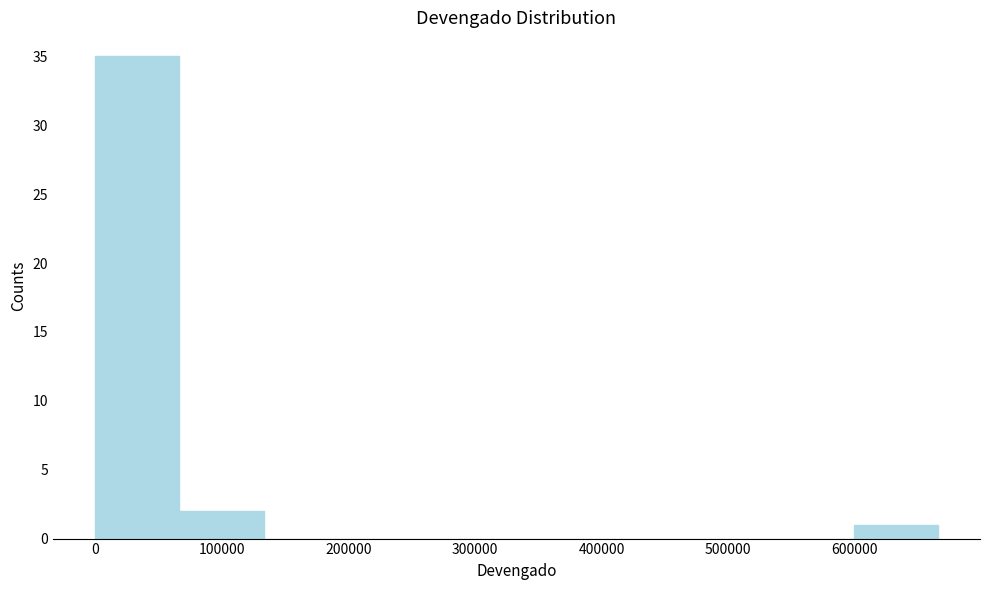

Over which range of the x-axis is the bar tallest?

0 to 70000